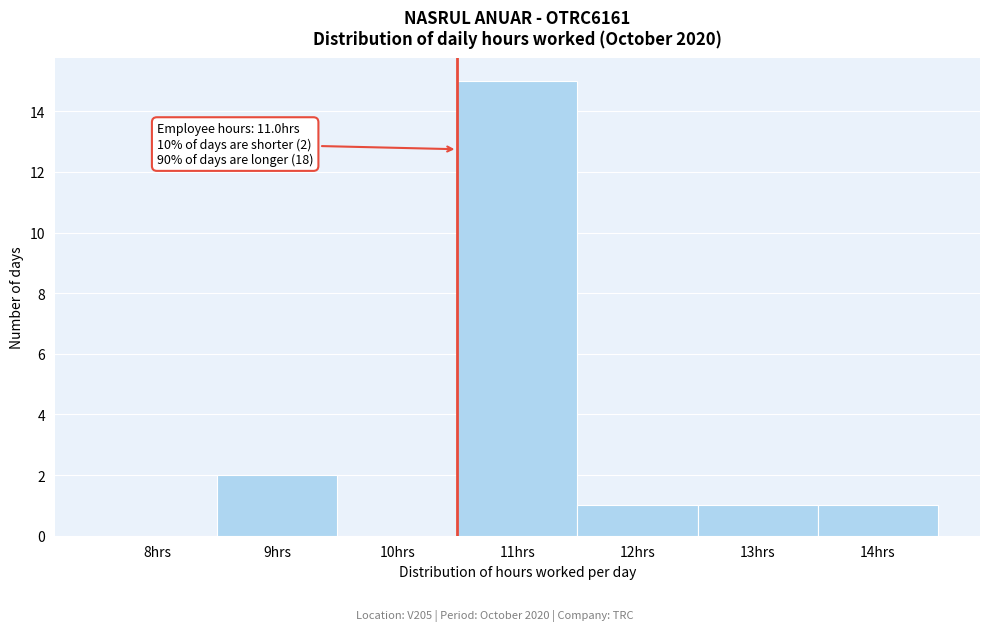

Reading left to right, transcribe all the data shown in this chart.

8hrs=0	9hrs=2	10hrs=0	11hrs=15	12hrs=1	13hrs=1	14hrs=1